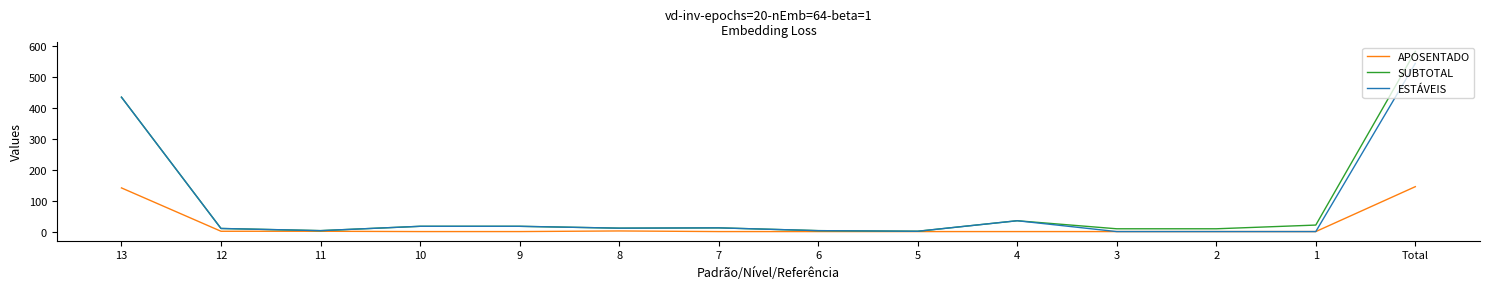

At which category is the sum across all series the highest?

Total